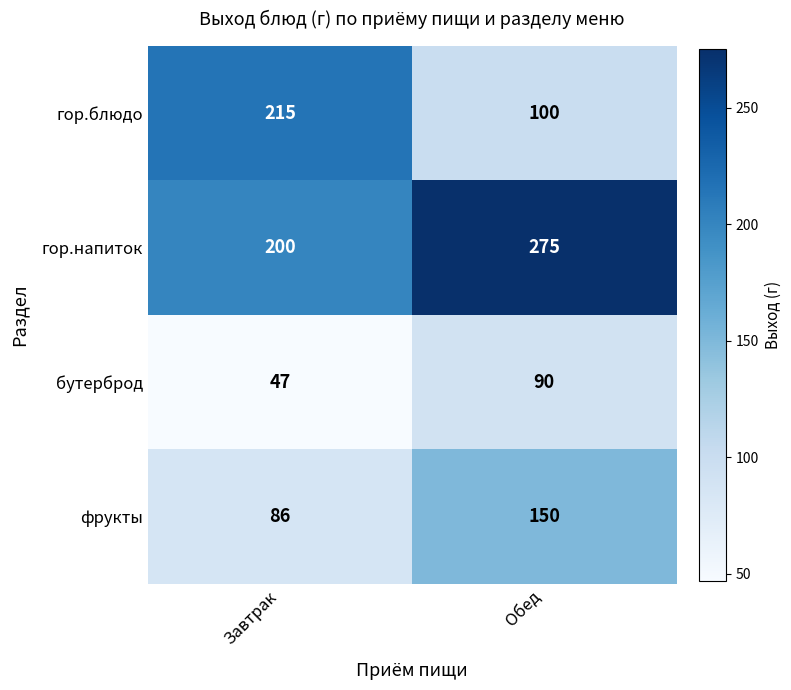

What is the greatest value displayed?

275